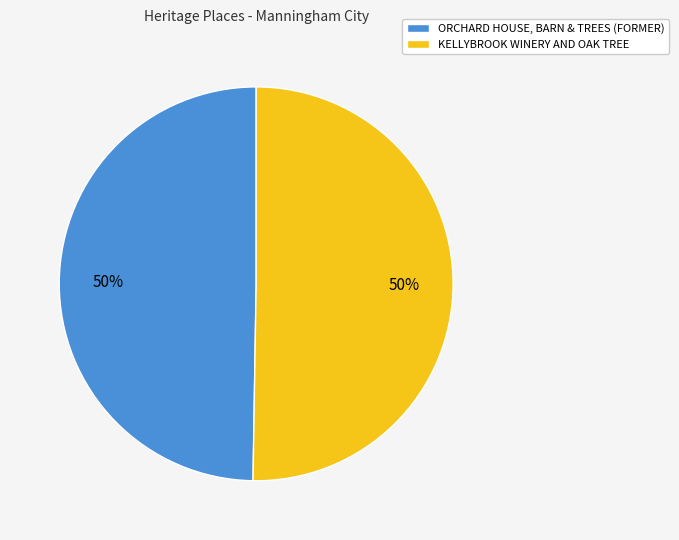

Do KELLYBROOK WINERY AND OAK TREE and ORCHARD HOUSE, BARN & TREES (FORMER) together represent more than half of the pie?

Yes